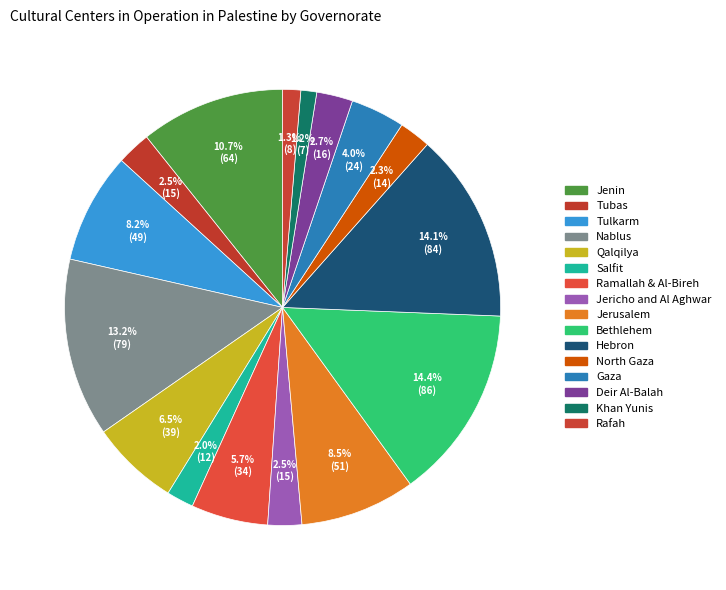

Which category has the biggest portion of the pie?

Bethlehem